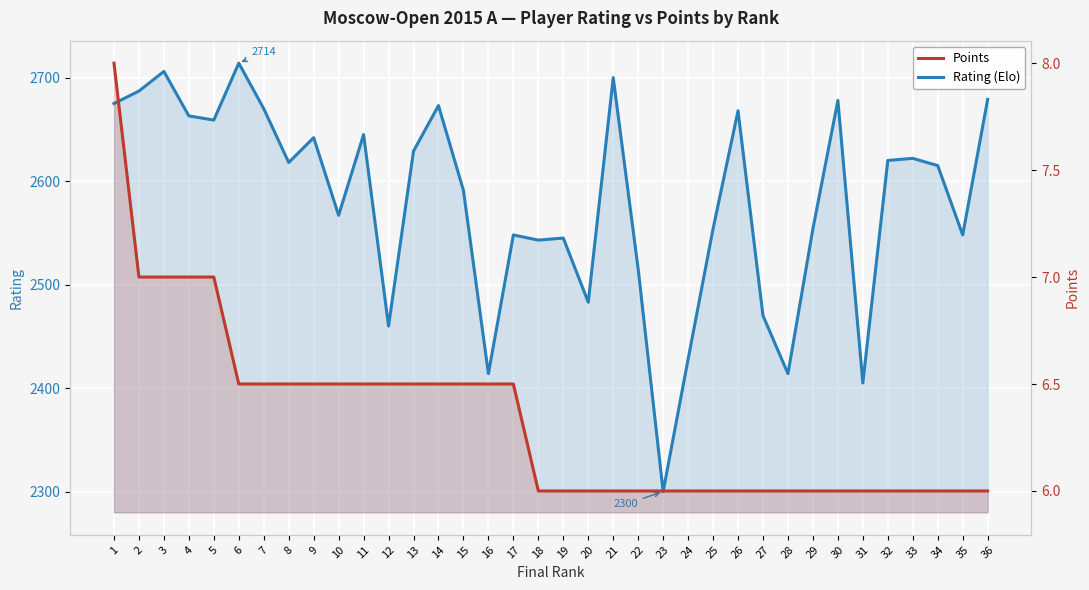

Reading left to right, list all the values displayed in this chart.

Rating (Elo): 2675.0	2687.0	2706.0	2663.0	2659.0	2714.0	2670.0	2618.0	2642.0	2567.0	2645.0	2460.0	2629.0	2673.0	2591.0	2414.0	2548.0	2543.0	2545.0	2483.0	2700.0	2515.0	2300.0	2428.0	2554.0	2668.0	2470.0	2414.0	2554.0	2678.0	2405.0	2620.0	2622.0	2615.0	2548.0	2679.0
Points: 8.0	7.0	7.0	7.0	7.0	6.5	6.5	6.5	6.5	6.5	6.5	6.5	6.5	6.5	6.5	6.5	6.5	6.0	6.0	6.0	6.0	6.0	6.0	6.0	6.0	6.0	6.0	6.0	6.0	6.0	6.0	6.0	6.0	6.0	6.0	6.0